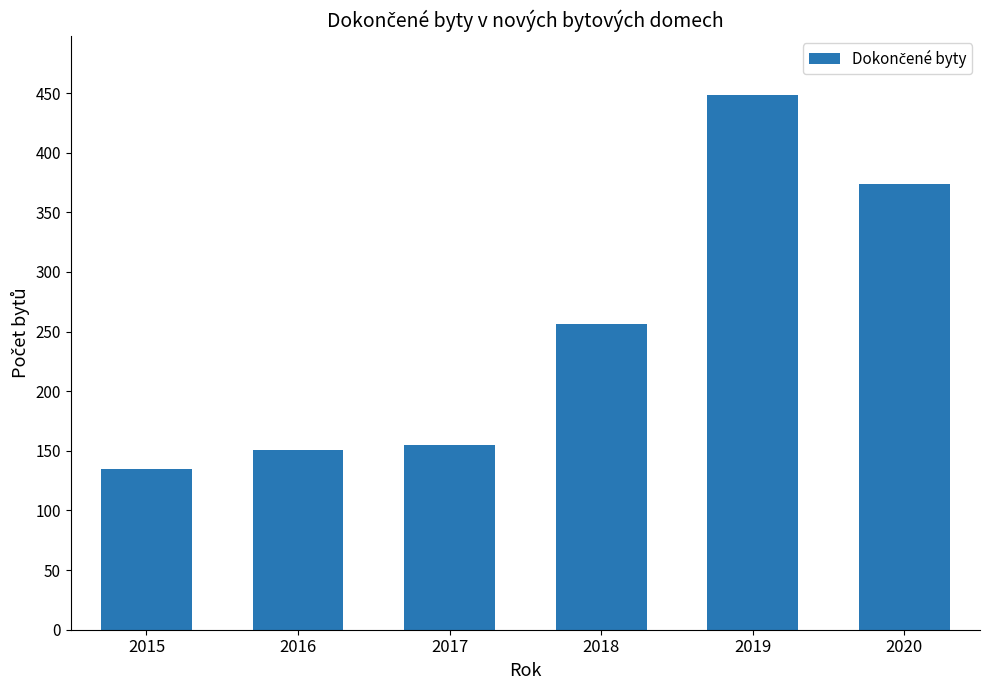

Which category has the highest value across all series?

2019